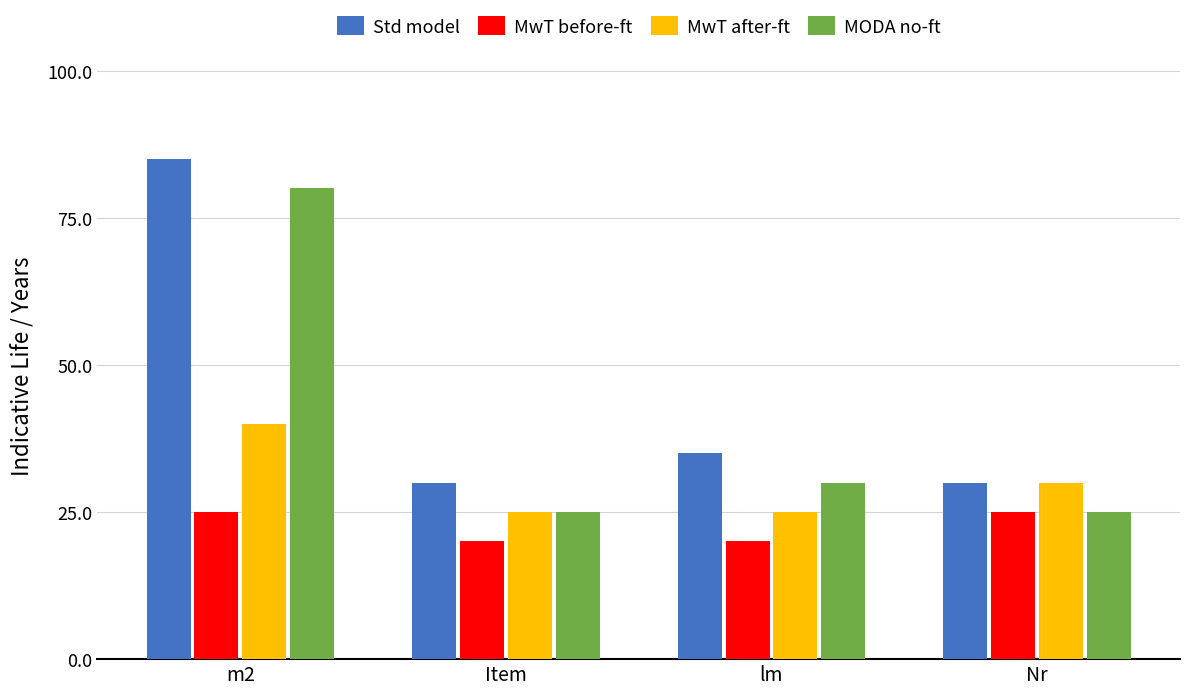

True or false: MODA no-ft has a value of 30 at lm.

True